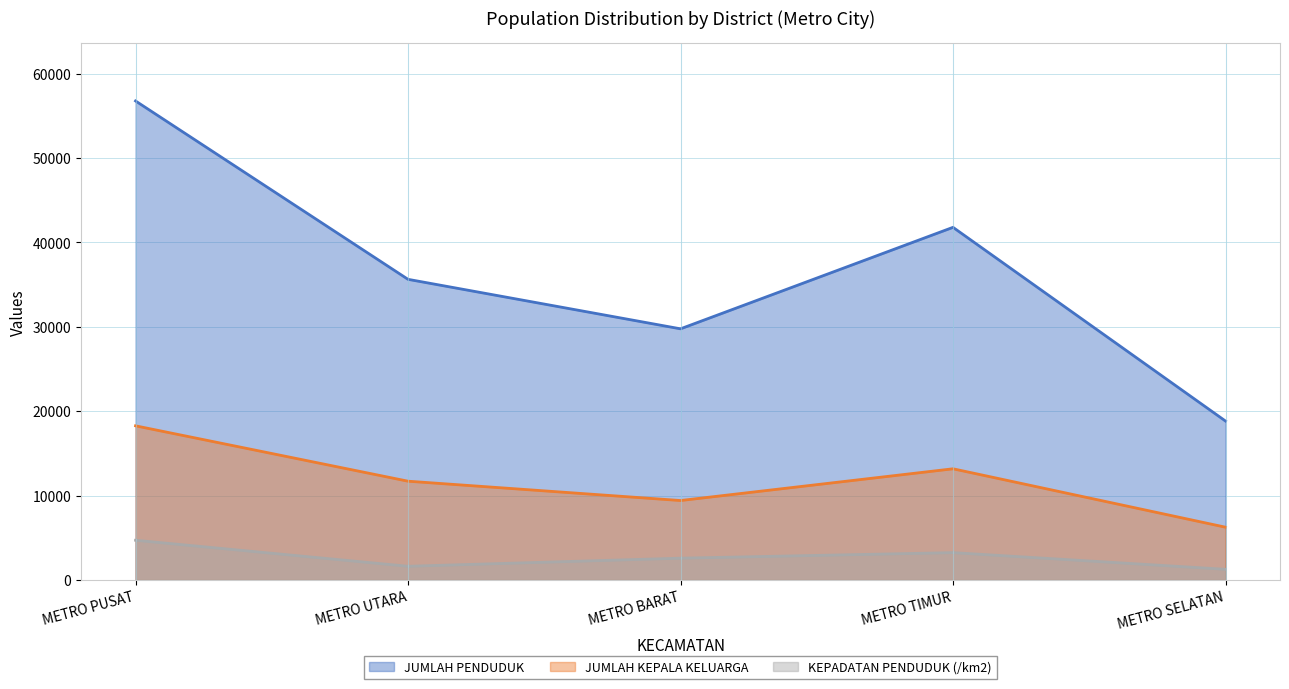

List the series in order of their overall mean, highest first.

JUMLAH PENDUDUK, JUMLAH KEPALA KELUARGA, KEPADATAN PENDUDUK (/km2)